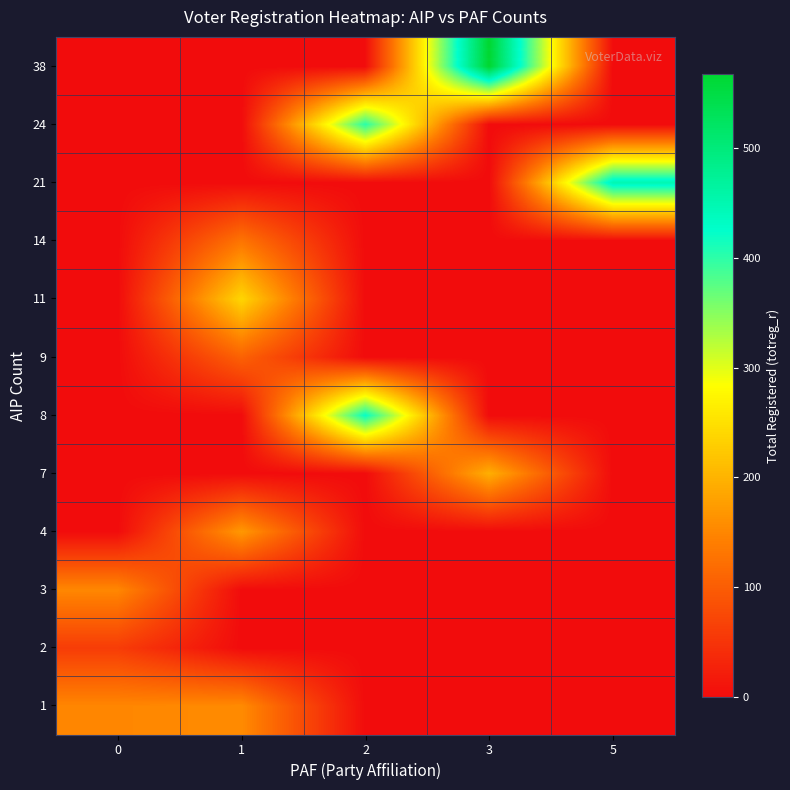

Which has a higher value, 5 or 2?

5